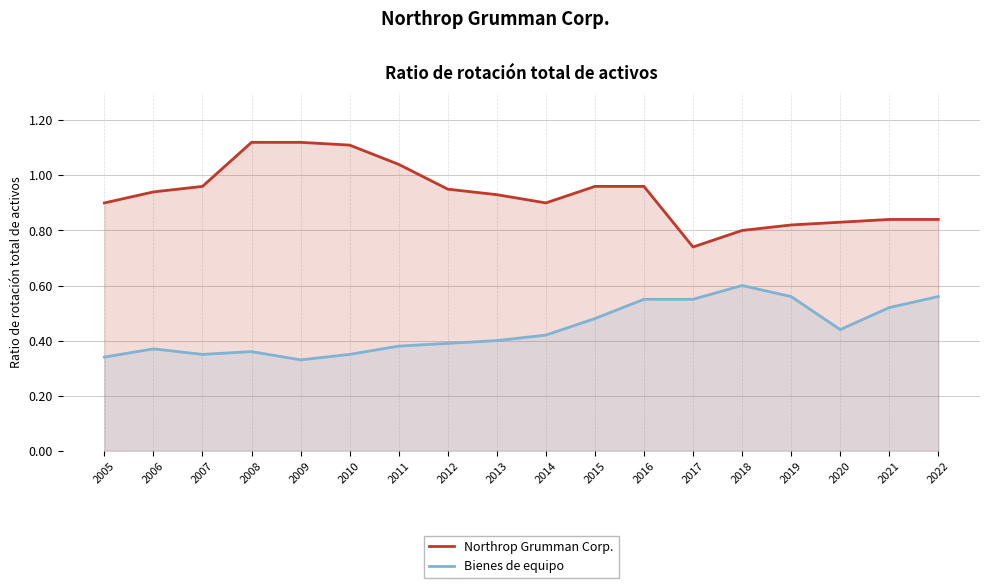

What is the minimum value for Bienes de equipo?

0.3